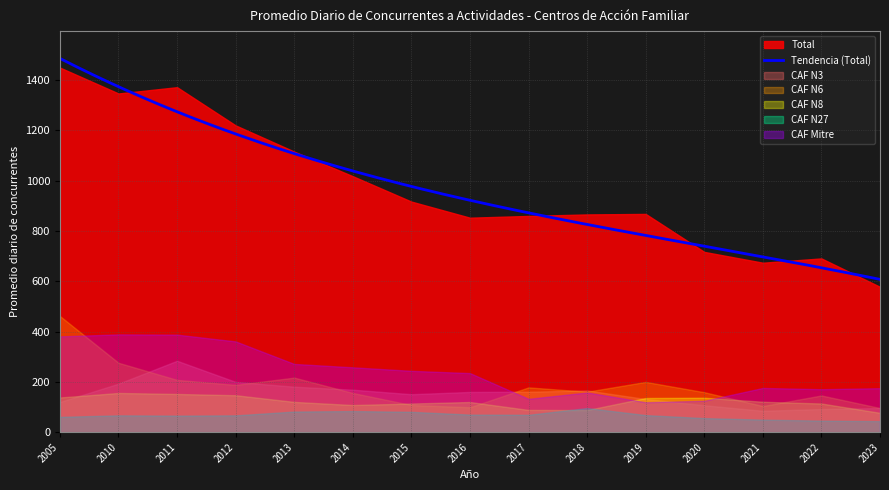

Is it true that CAF N8 equals 204.4 at 2016?

False